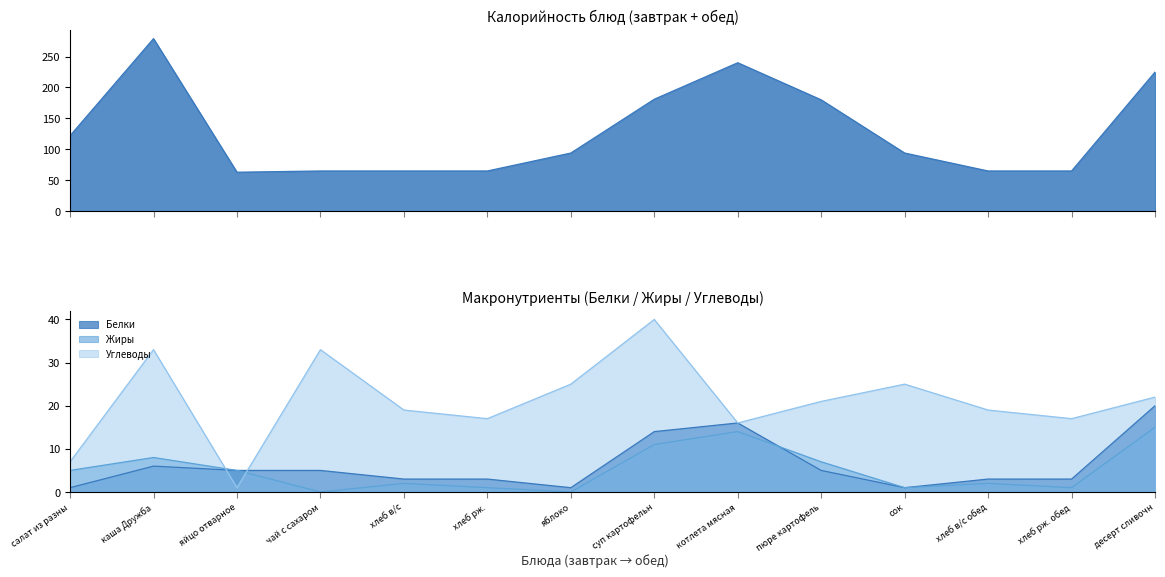

What is the difference between the maximum and second lowest values in the Калорийность series?

214